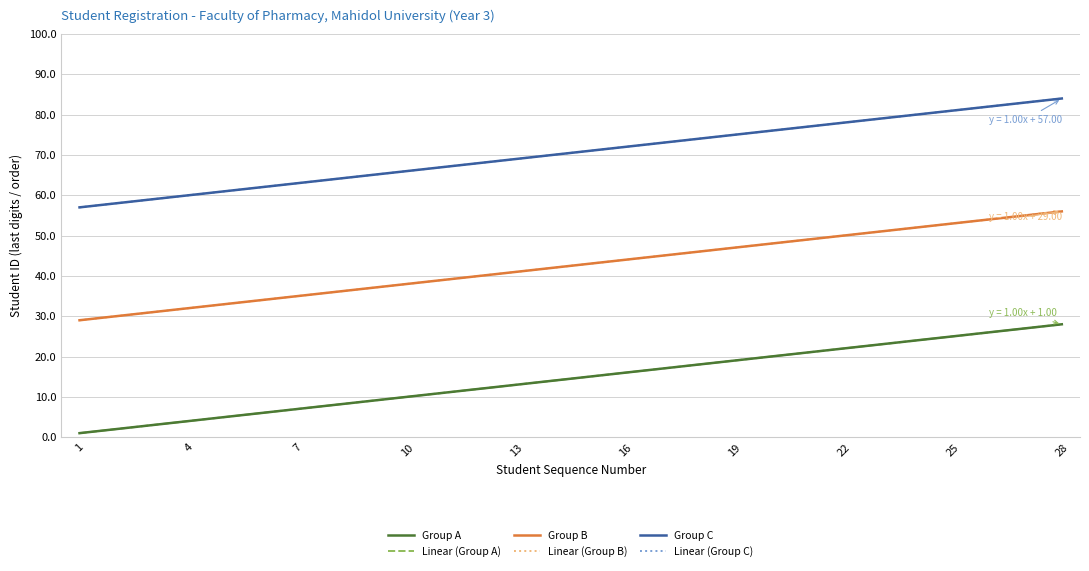

Rank the series at 14 from lowest to highest value.

Group A, Group B, Group C